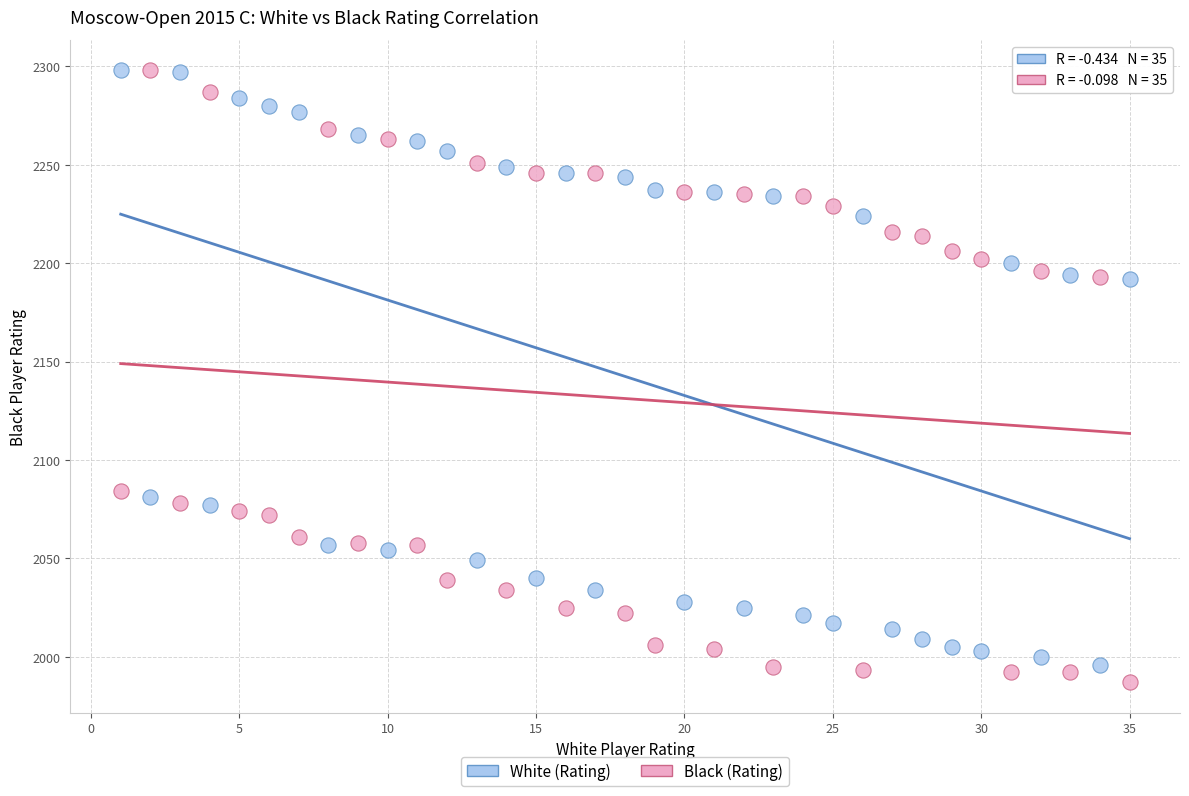

What is the X range (max minus min) for the scatter plot?

34